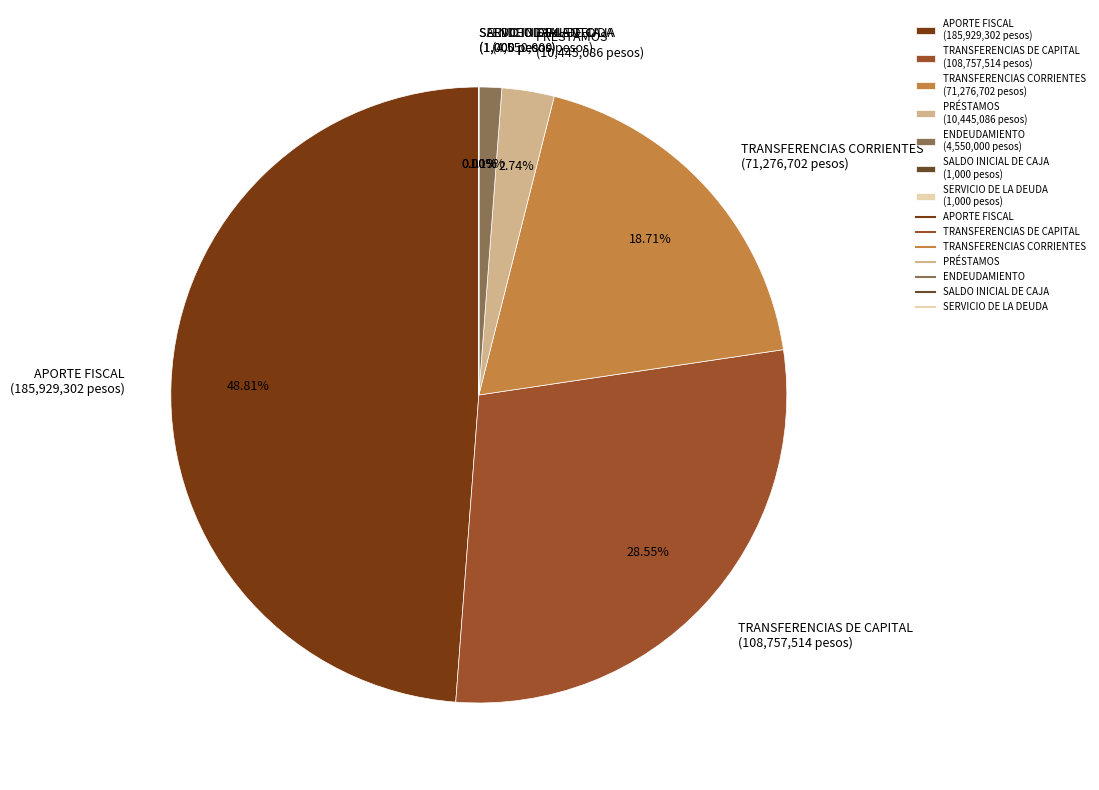

Does any single category account for the majority?

No